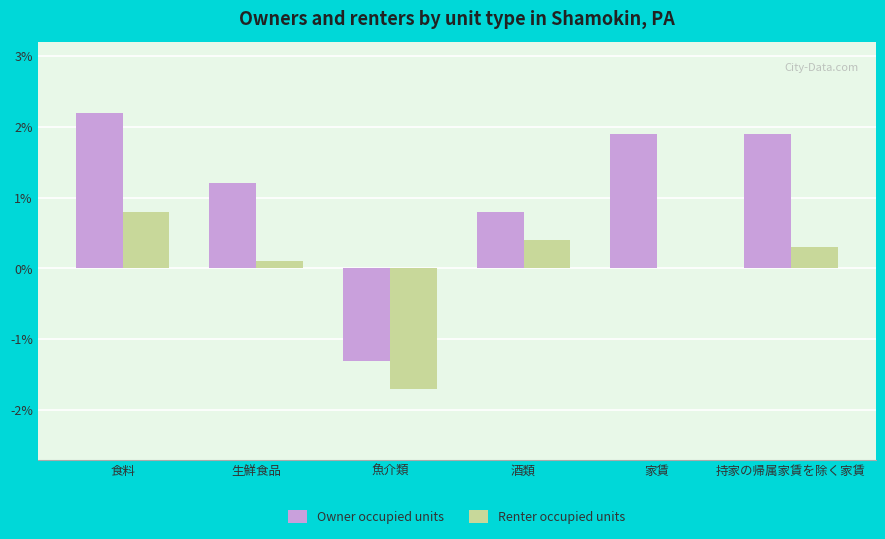

The Owner occupied units series shows 1.9 at 生鮮食品. True or false?

False